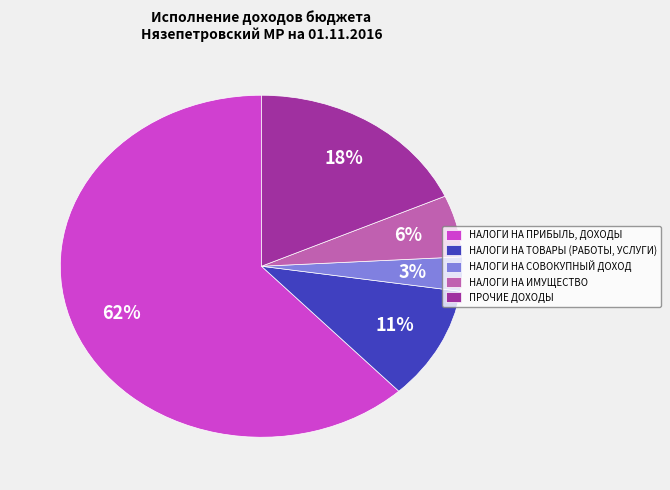

Is it true that НАЛОГИ НА ТОВАРЫ (РАБОТЫ, УСЛУГИ) is 24% of the pie?

False